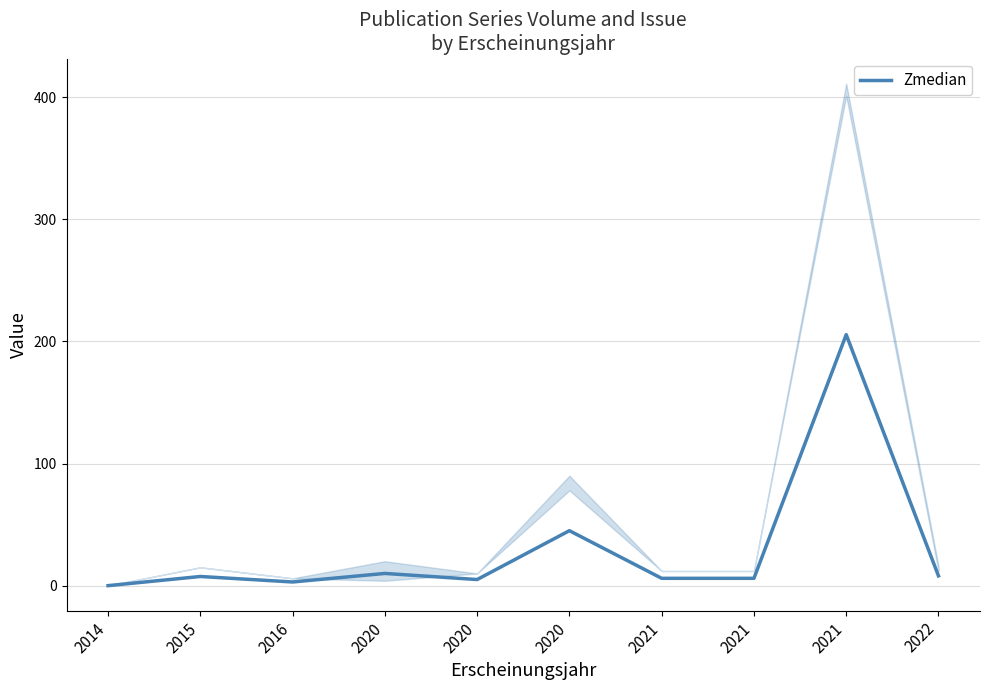

What value does the data have at 2020?

5.0